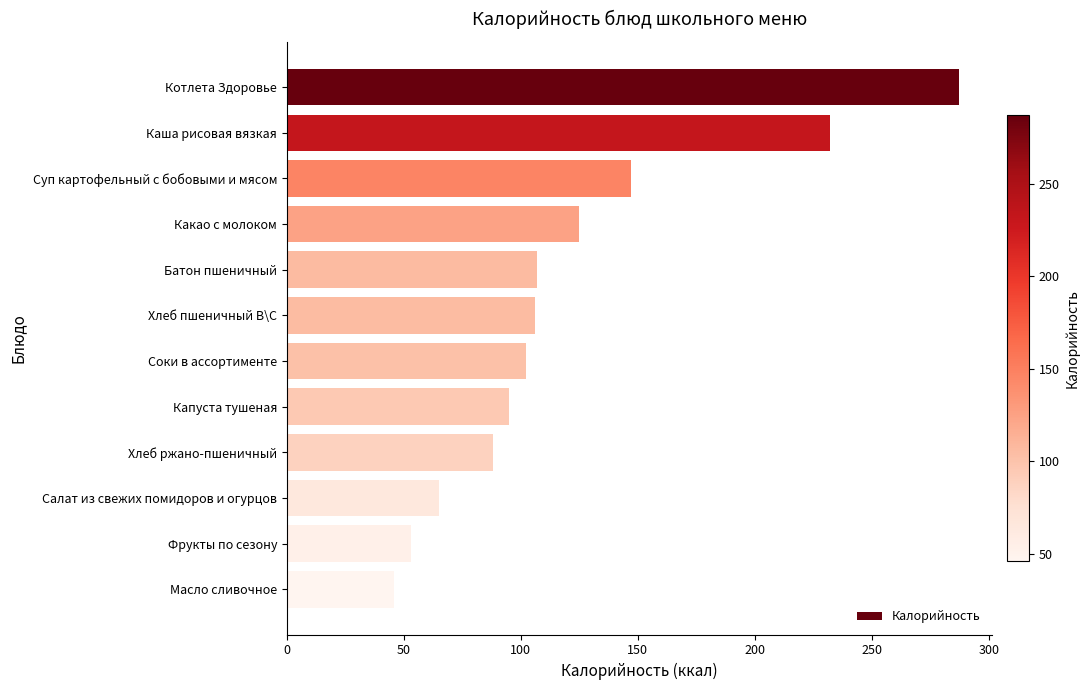

What is the difference between the maximum and minimum values?

241